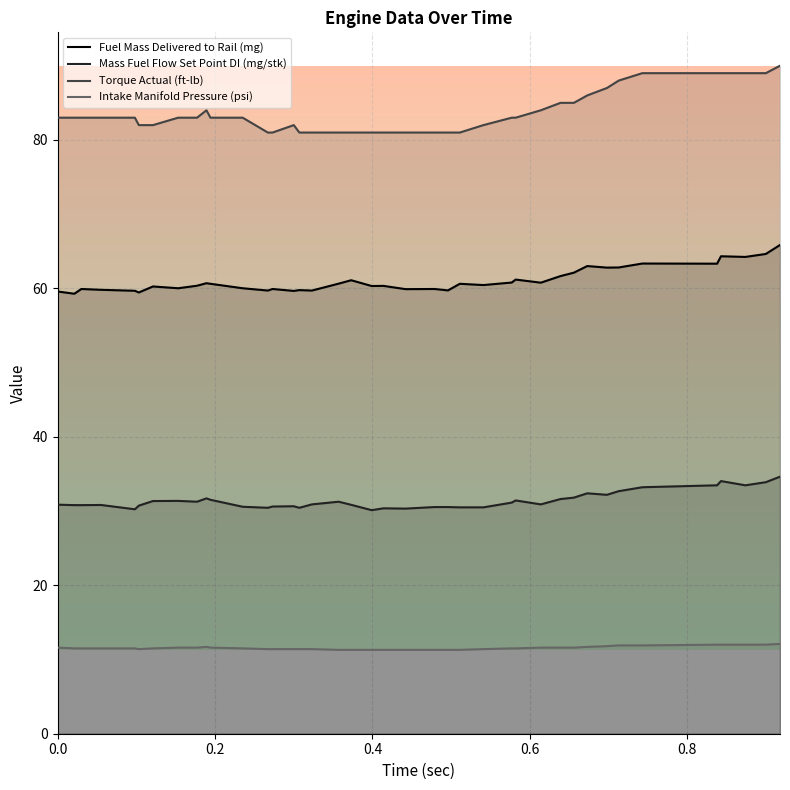

What is the average value of the Mass Fuel Flow Set Point DI (mg/stk) series?

31.4